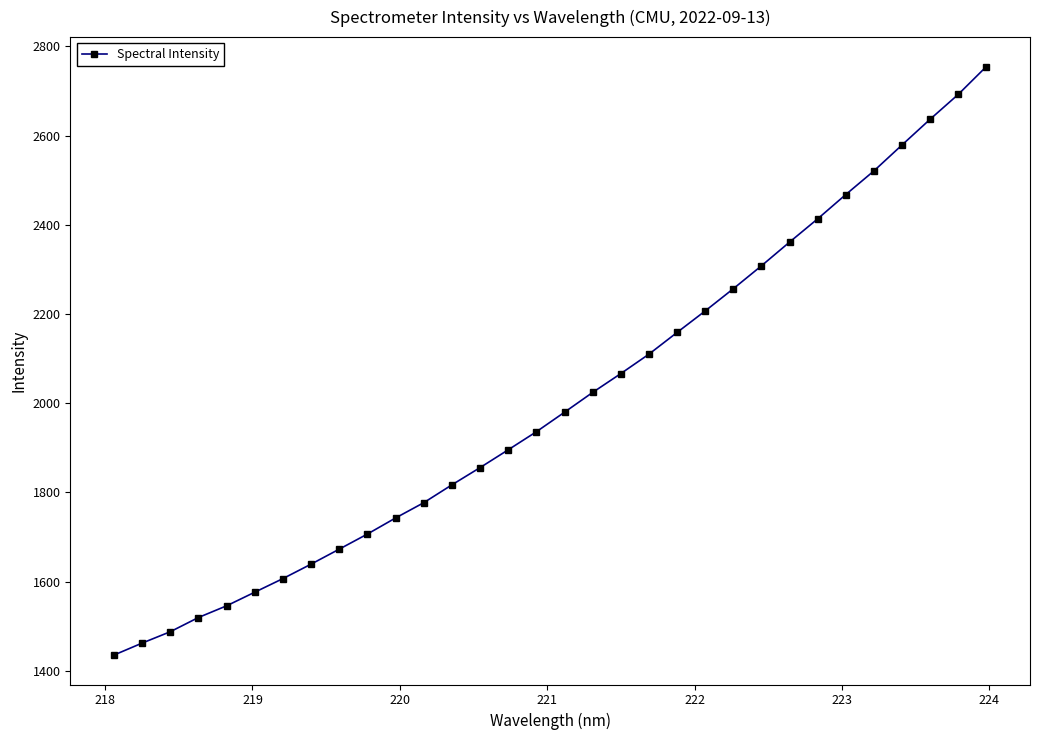

How many values are below 1979?

16